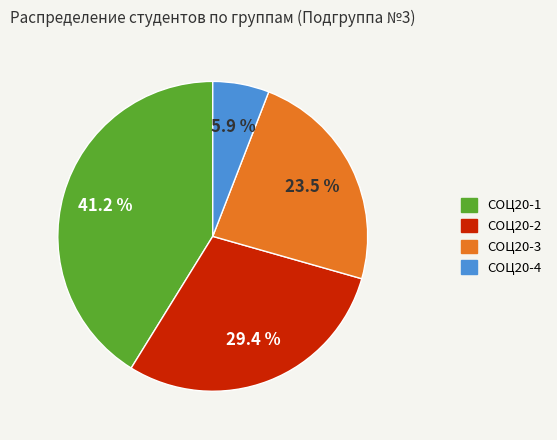

What is the largest slice in the pie chart?

СОЦ20-1